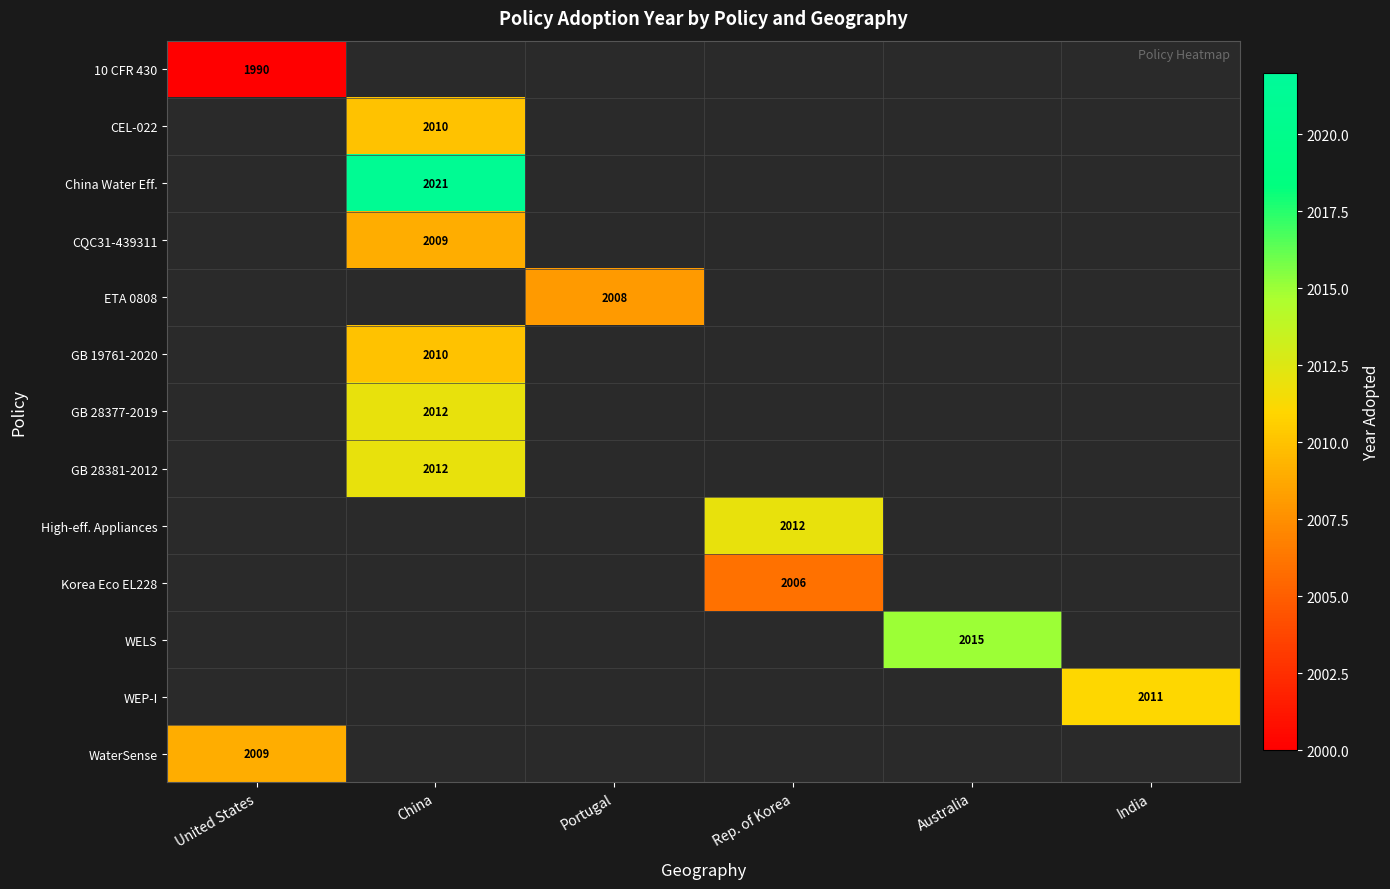

What is the greatest value displayed?

2021